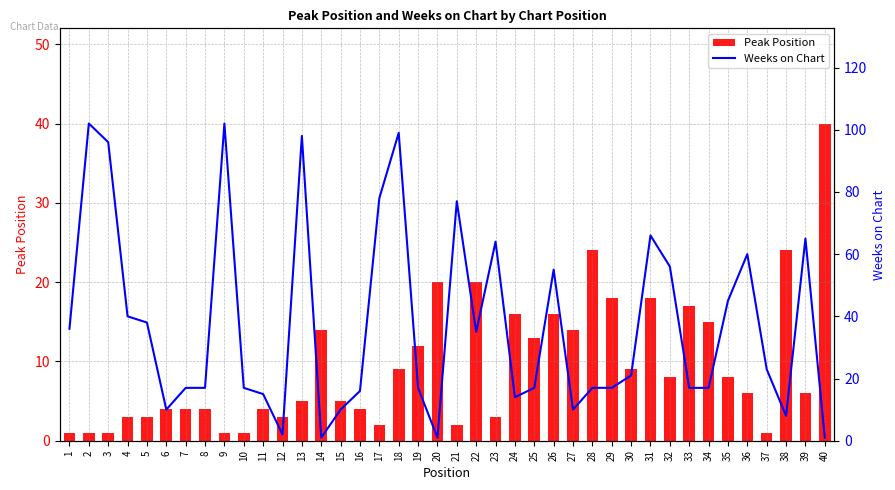

At which label does Weeks on Chart first exceed 21?

1